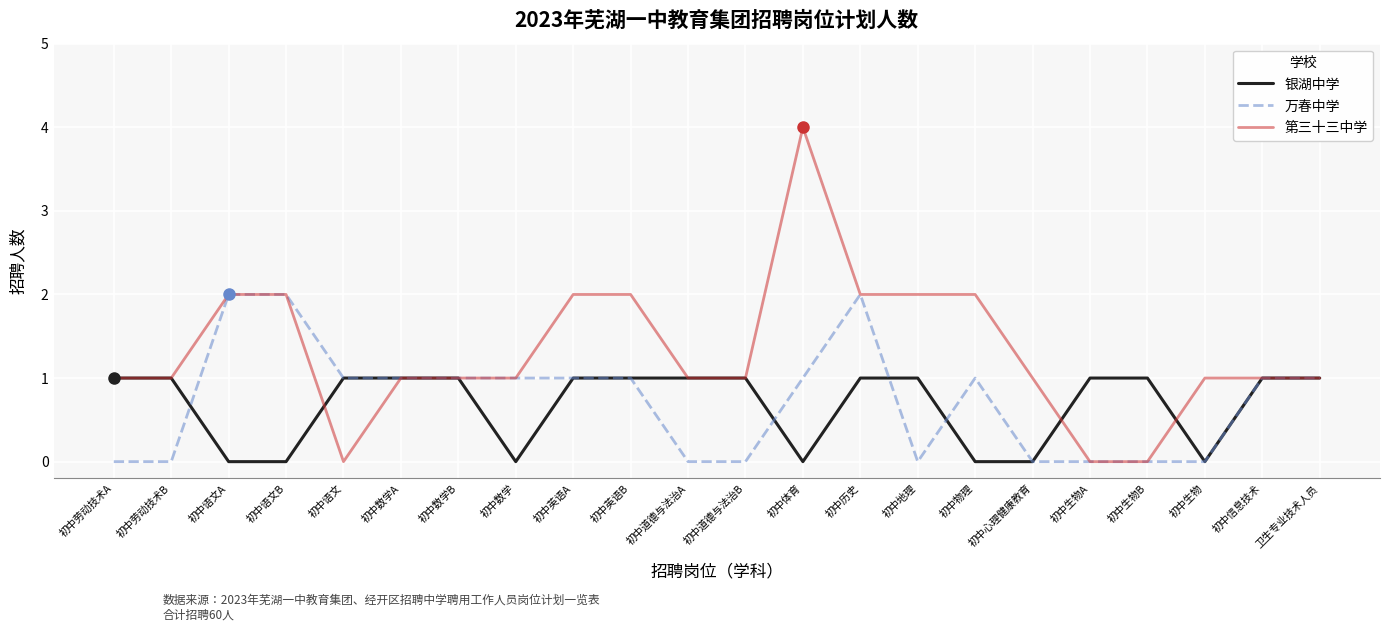

The value of 万春中学 at 初中历史 is 2. True or false?

True